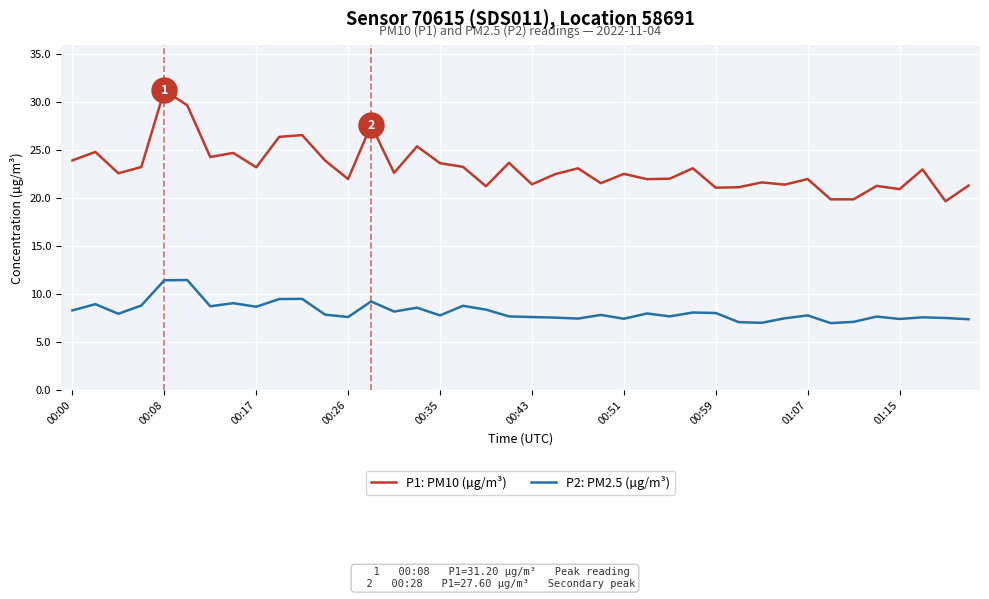

True or false: P1: PM10 (µg/m³) and P2: PM2.5 (µg/m³) cross at least once.

False